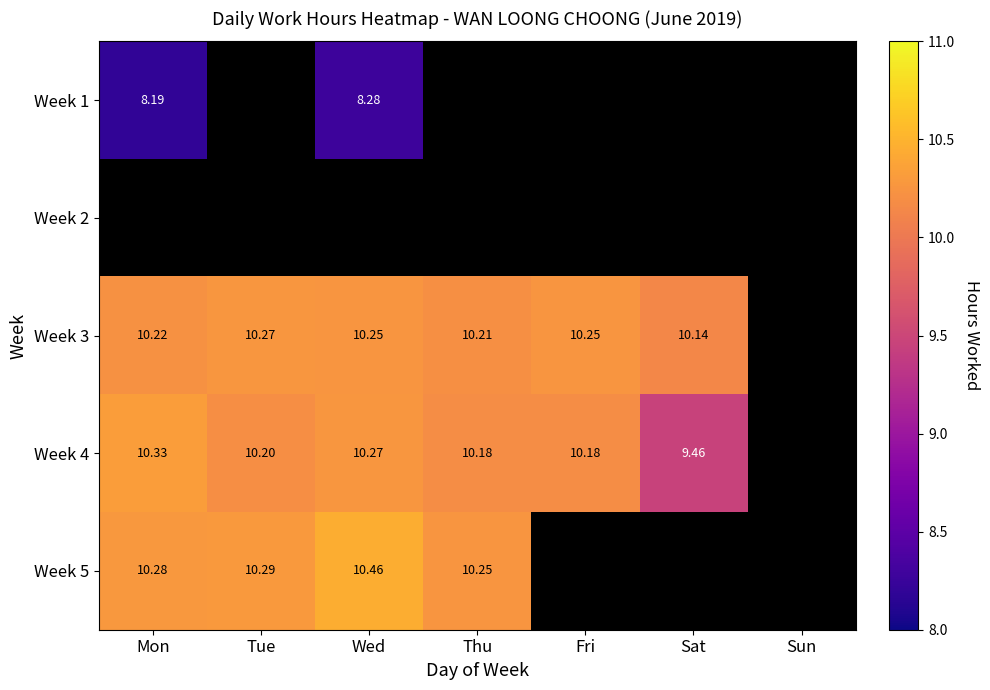

At which category does the chart reach its minimum across all series?

Mon